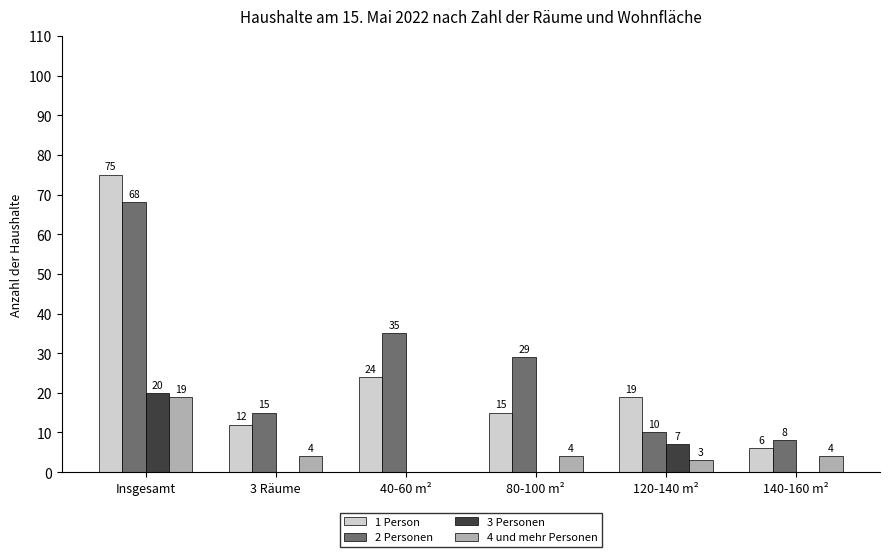

What is the highest value of the 2 Personen series?

68